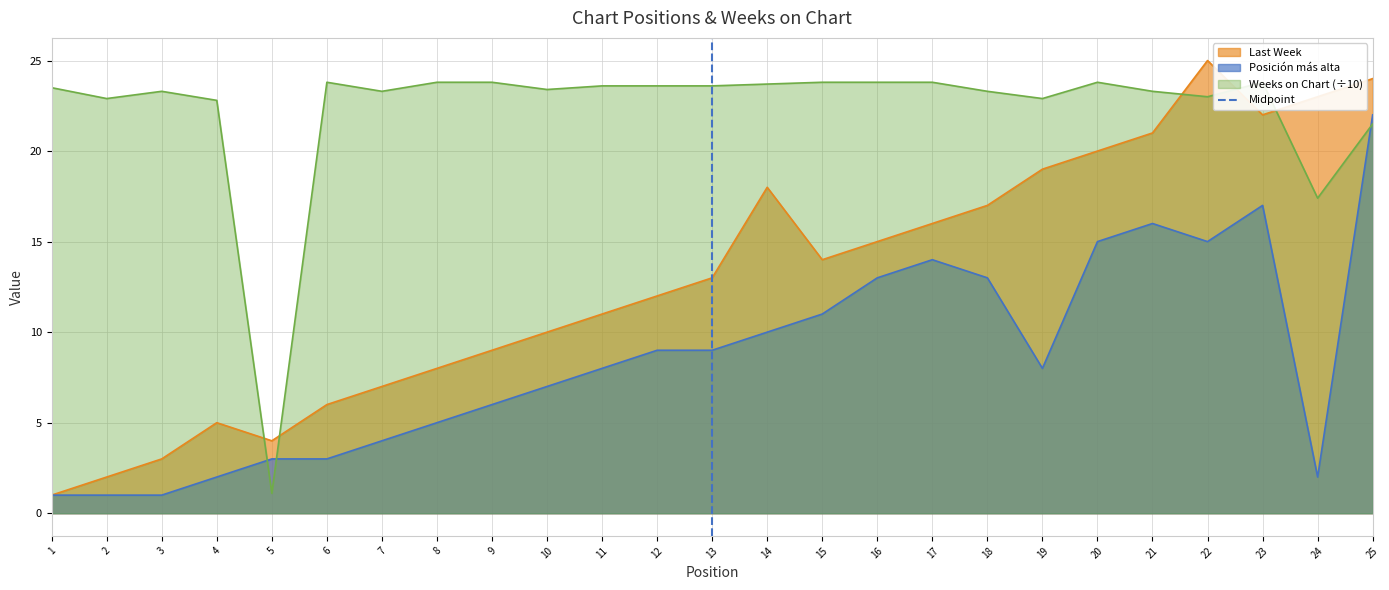

At which label does Last Week reach its peak?

22